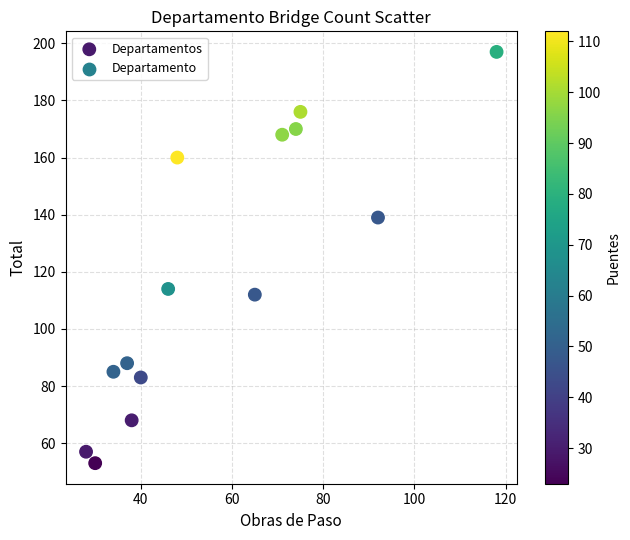

What Y value in the scatter plot is closest to 125?

114